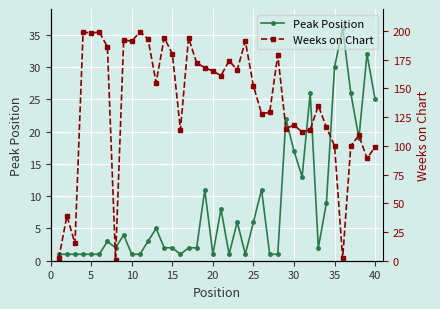

True or false: Peak Position has more than 1 points higher than both neighbors.

True